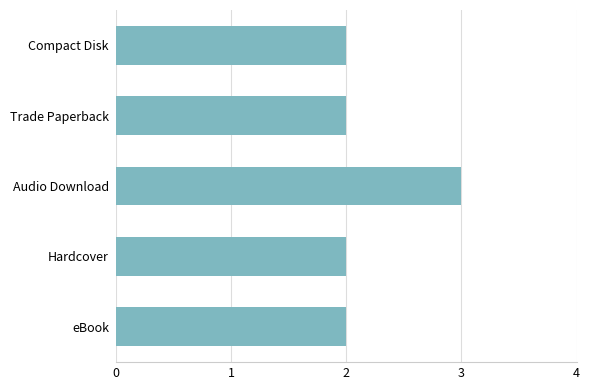

Does the chart contain any negative values?

No